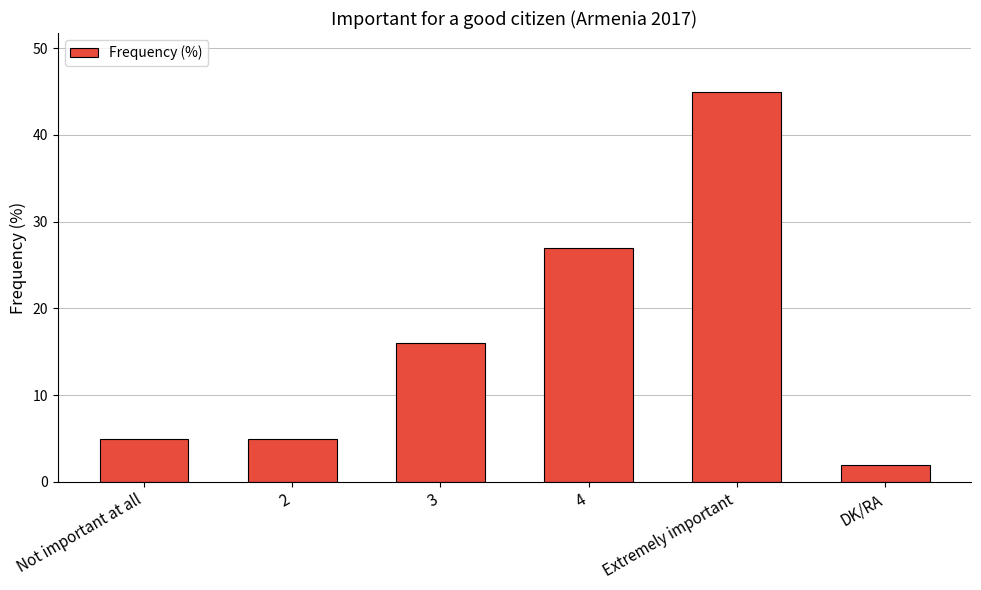

Does the chart contain any negative values?

No